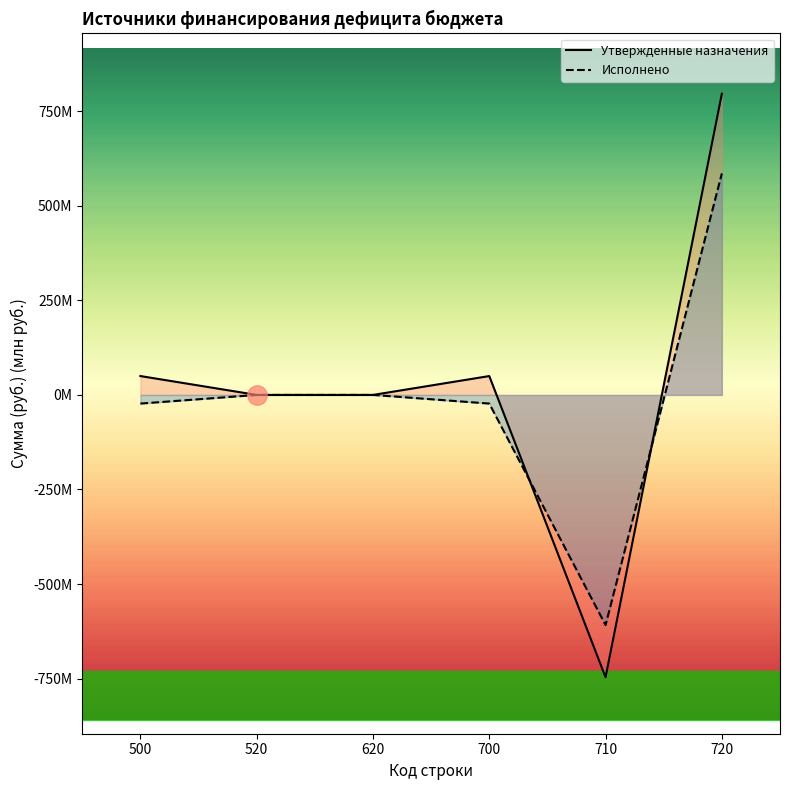

The value of Исполнено at 620 is 0.0. True or false?

True